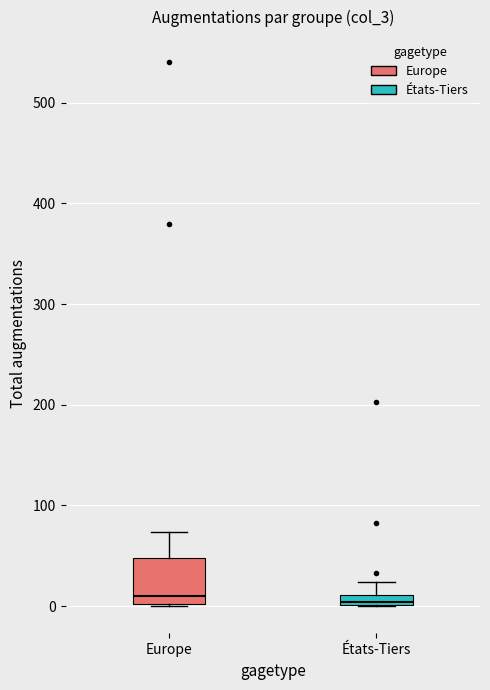

Where does the median line of the box for Europe sit on the y-axis? The values are not printed on the chart, so give them approximately, as read against the axis.

10